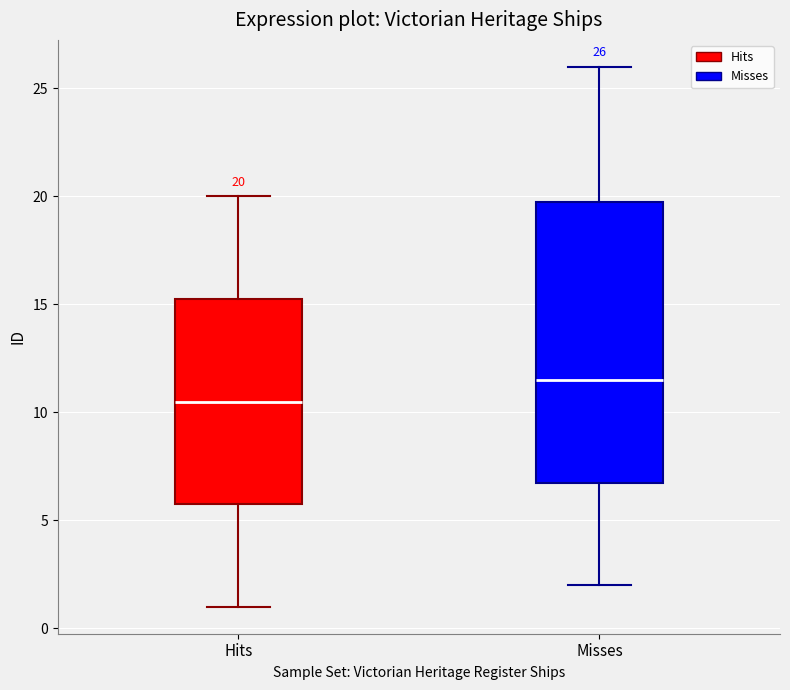

Which box's median line is the highest?

Misses